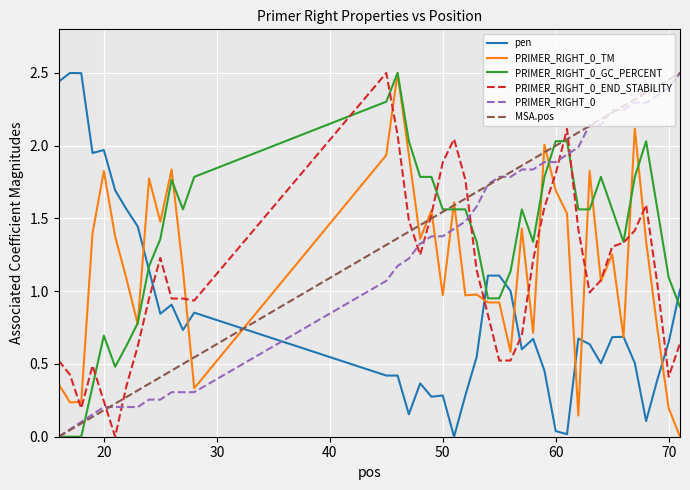

True or false: PRIMER_RIGHT_0_END_STABILITY and MSA.pos intersect in this chart.

True